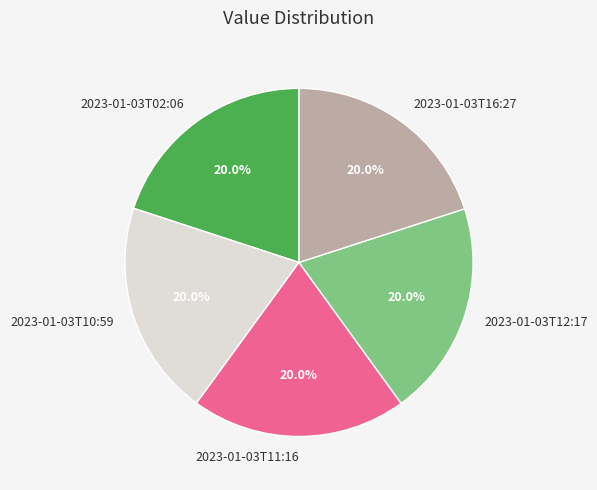

Is the sum of 2023-01-03T10:59 and 2023-01-03T02:06 greater than half?

No